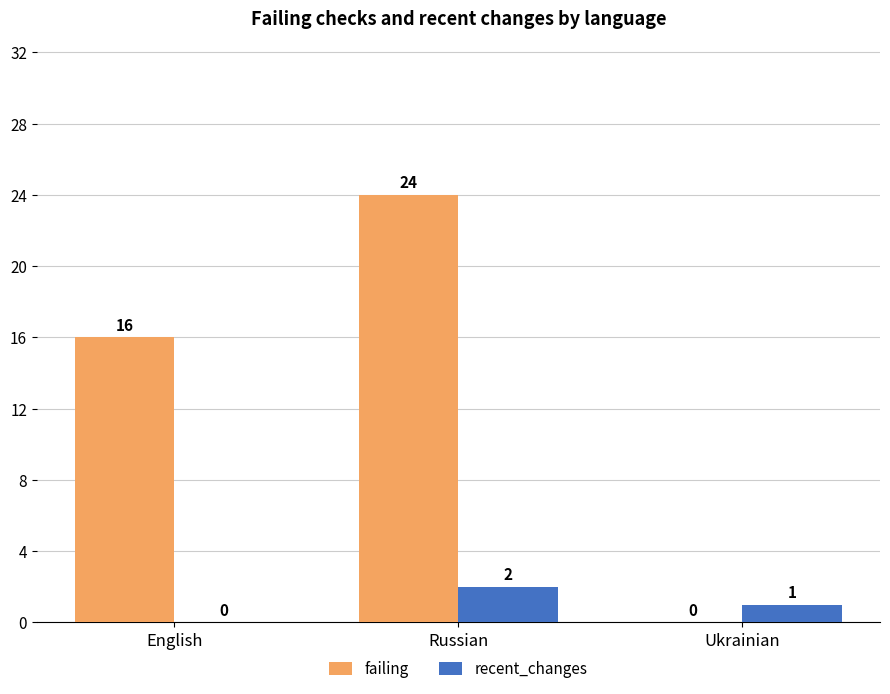

Is it true that failing equals 0 at Ukrainian?

True